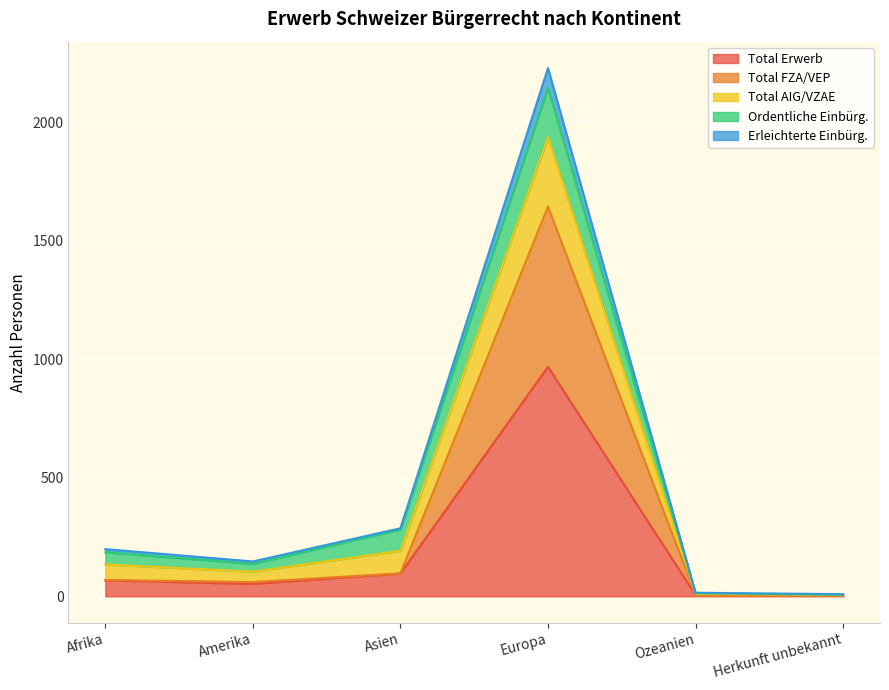

List the labels in order of Total Erwerb value, smallest first.

Herkunft unbekannt, Ozeanien, Amerika, Afrika, Asien, Europa